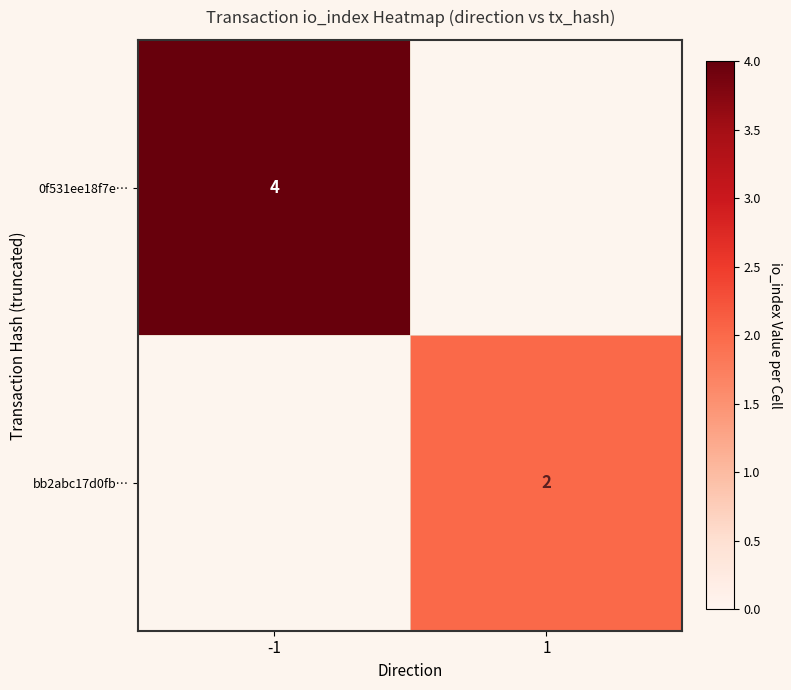

What is the greatest value displayed?

4.0